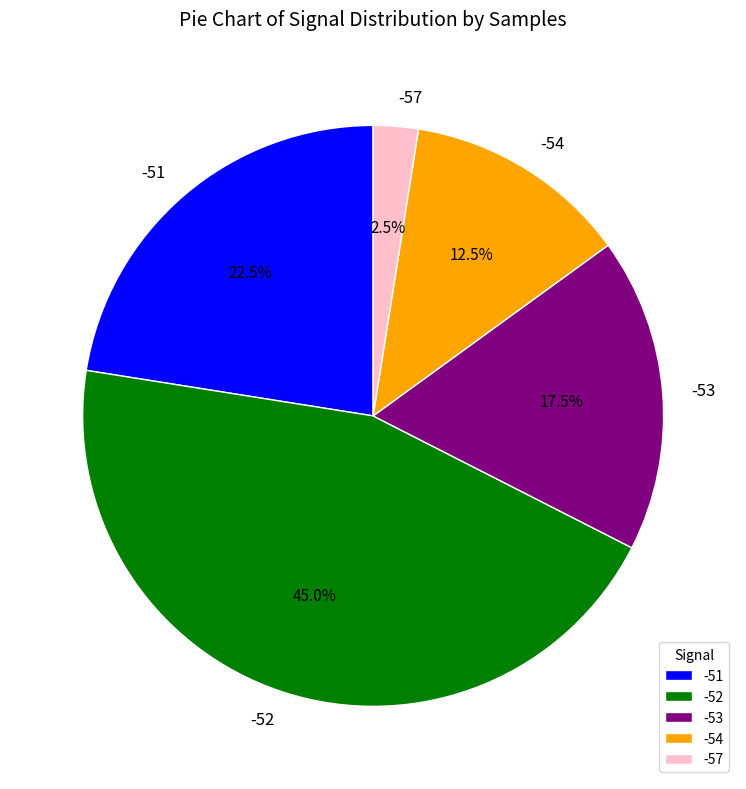

How many slices are in this pie chart?

5